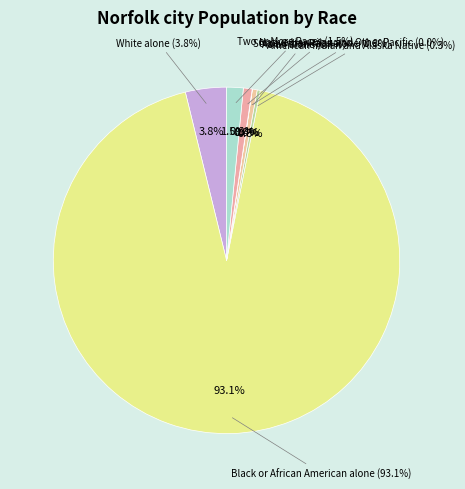

How many segments does this pie chart have?

7